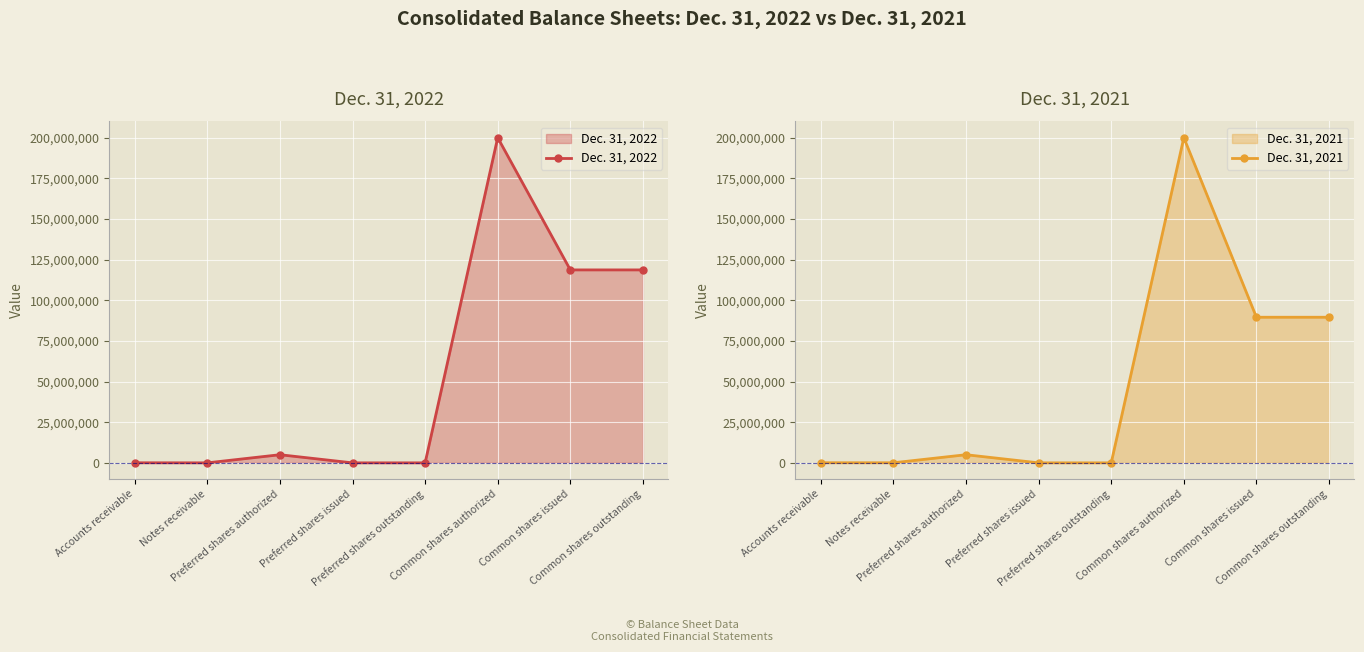

At Preferred shares issued, list the series in order from largest to smallest.

Dec. 31, 2022, Dec. 31, 2021